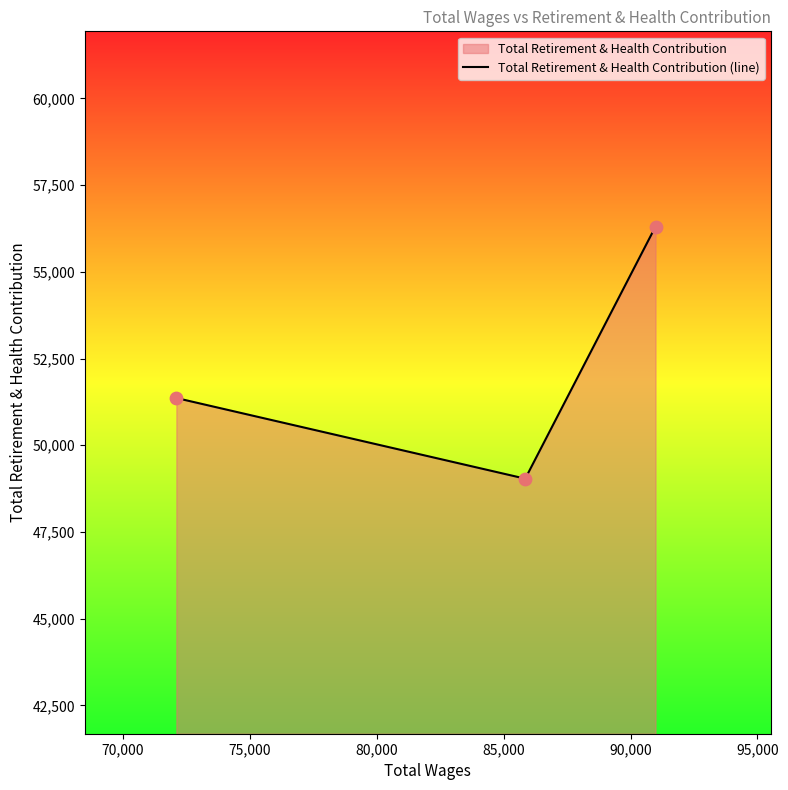

What is the difference between the maximum and second lowest values?

4944